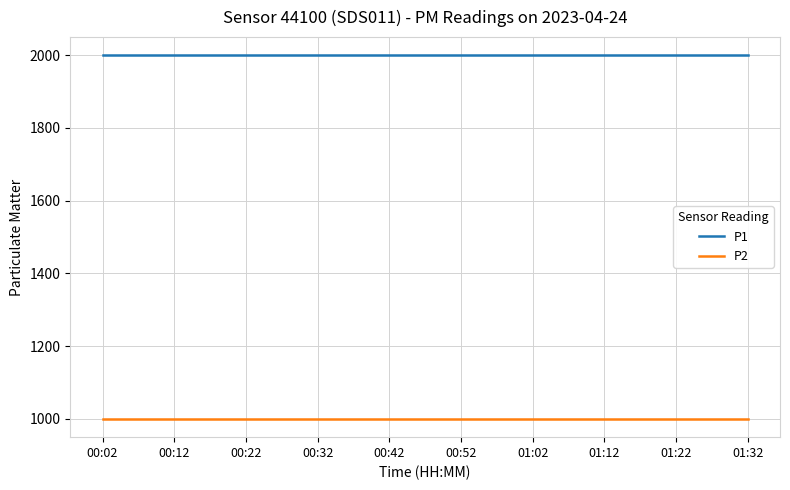

What is the greatest value displayed?

1999.9